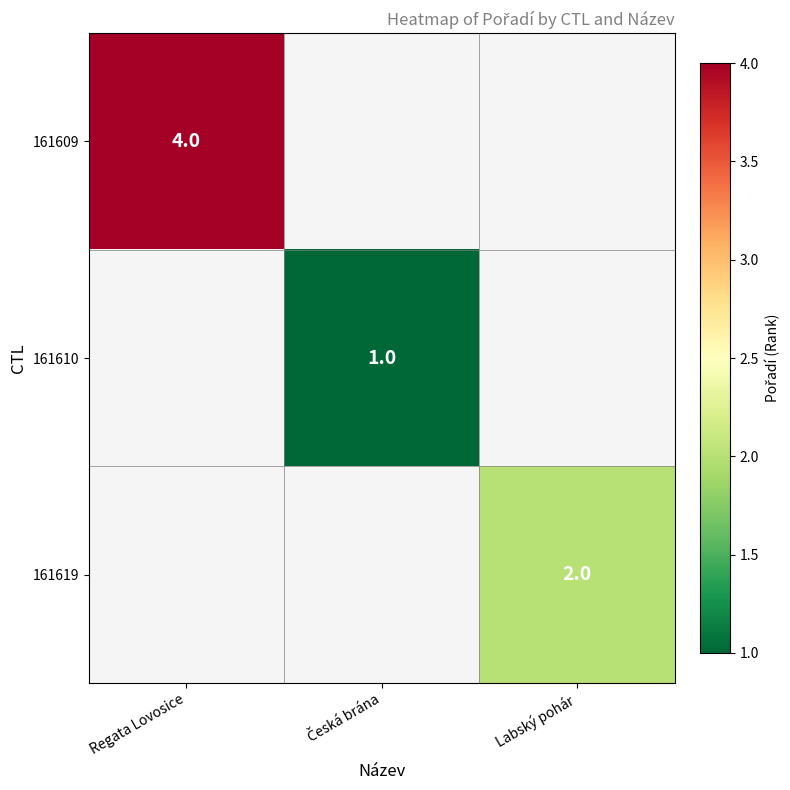

The value of 161609 at Regata Lovosice is 2. True or false?

False